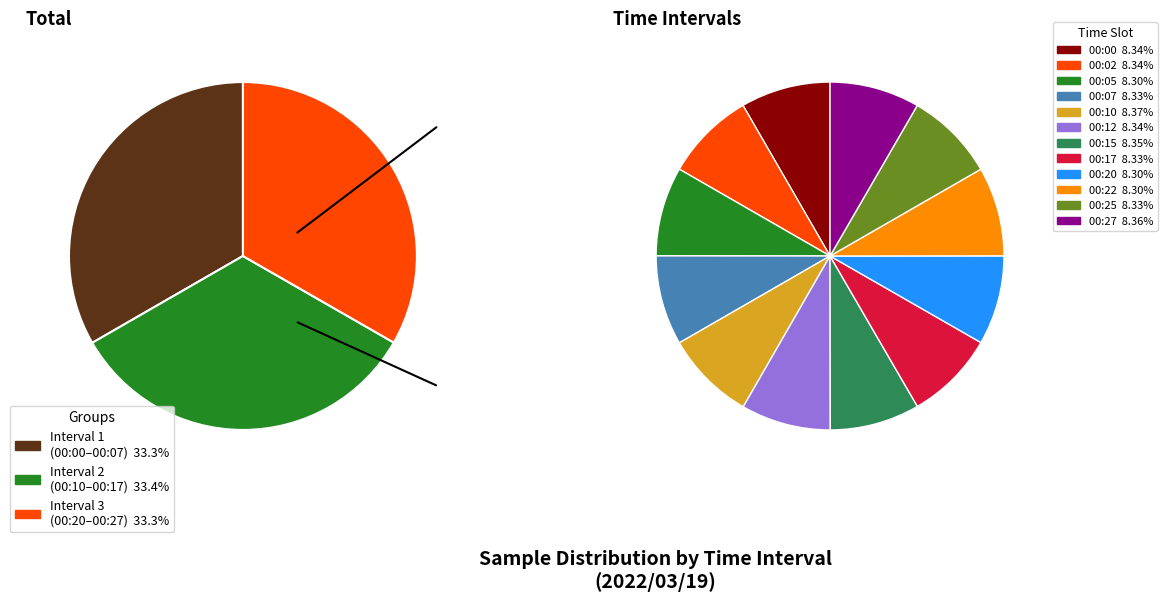

What percentage do 00:25 and 00:20 together represent?

16.6%